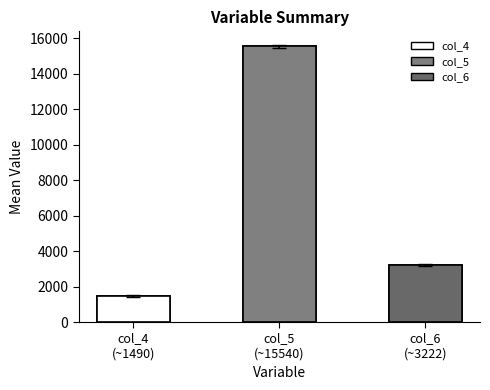

Approximately how many times larger is the value at col_6
(~3222) compared to col_4
(~1490)?

2.2